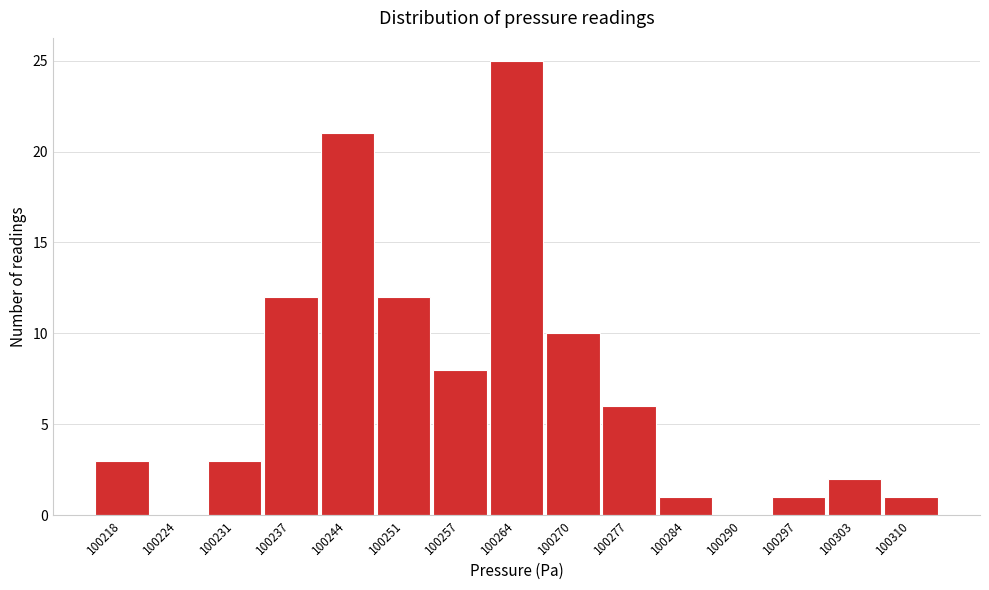

Reading left to right, list all the values displayed in this chart.

100218=3	100224=0	100231=3	100237=12	100244=21	100251=12	100257=8	100264=25	100270=10	100277=6	100284=1	100290=0	100297=1	100303=2	100310=1